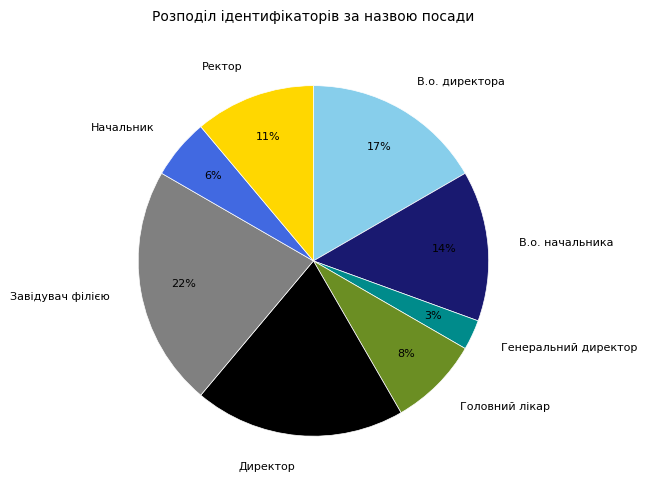

To the nearest percent, what is the combined percentage of Генеральний директор and Ректор?

14%